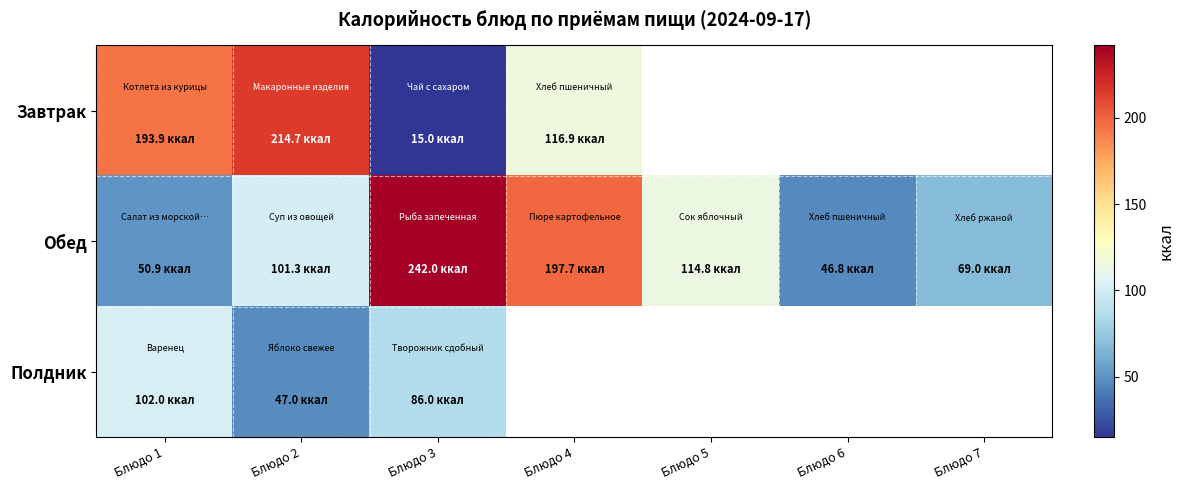

What is the difference between the maximum and minimum values in the Полдник series?

55.0